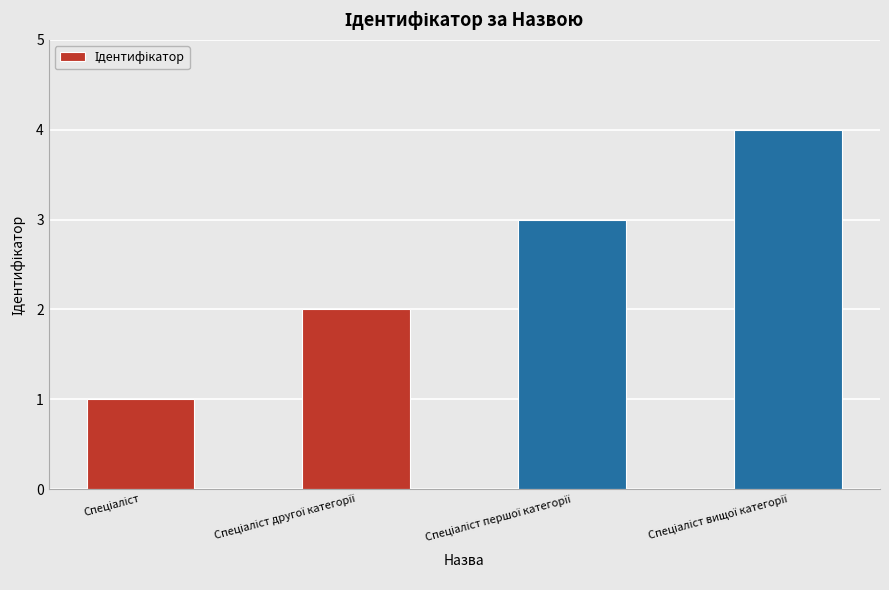

What is the minimum value shown in the chart?

1